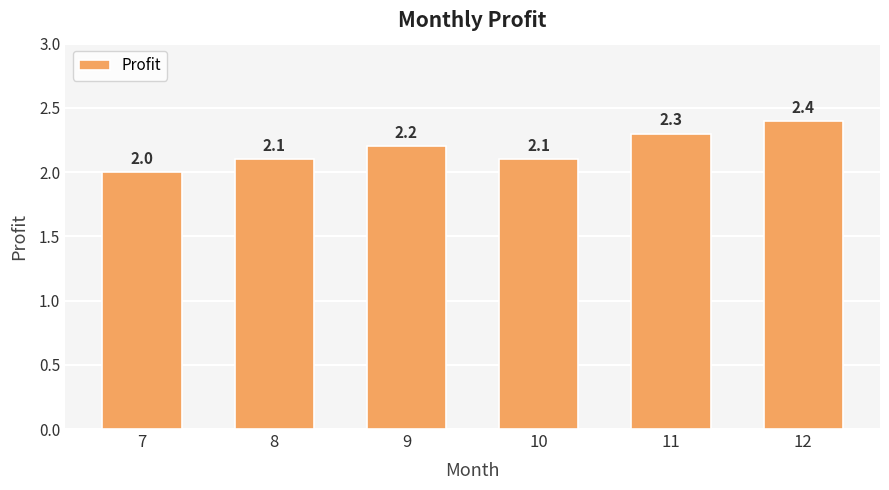

What is the smallest value displayed?

2.0